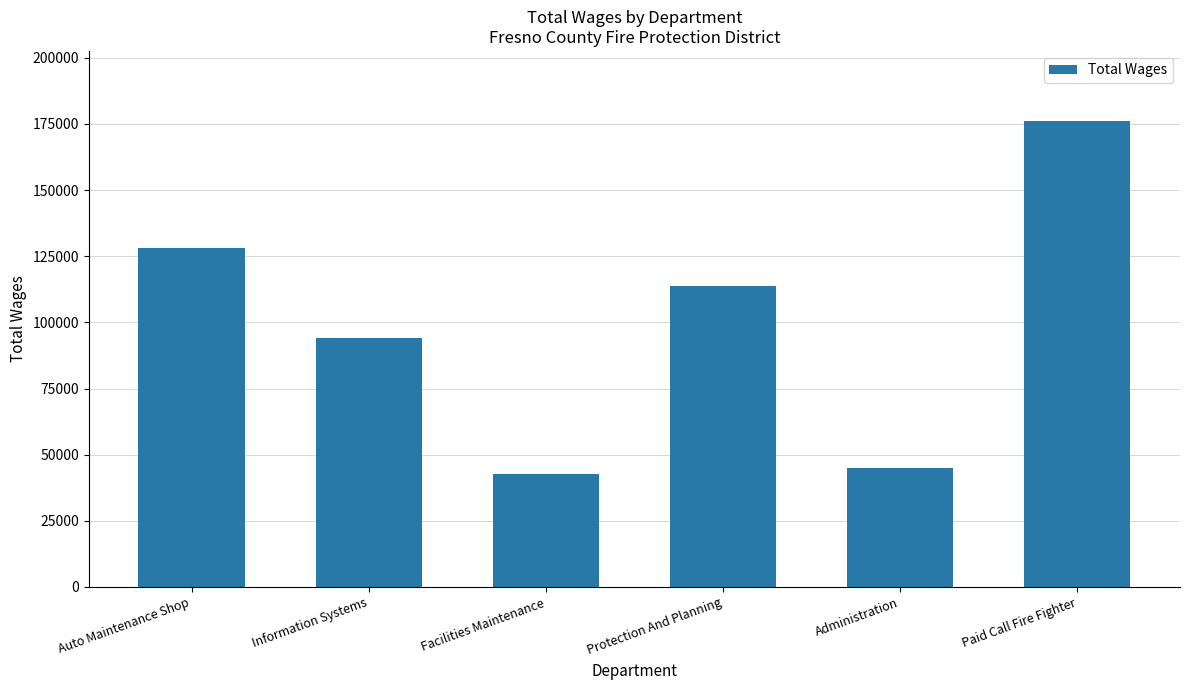

Rank the categories by value from highest to lowest.

Paid Call Fire Fighter, Auto Maintenance Shop, Protection And Planning, Information Systems, Administration, Facilities Maintenance